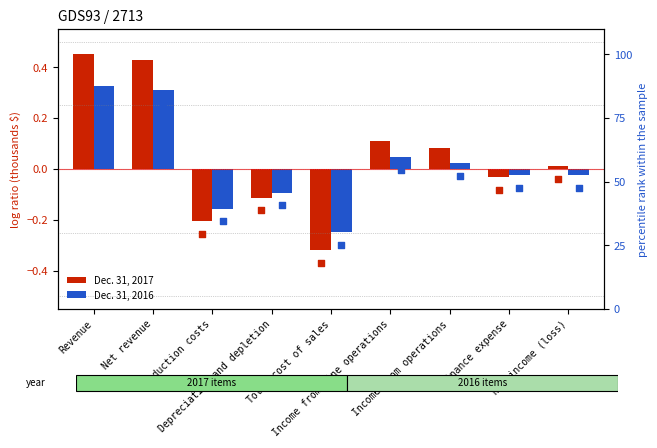

Which series has the widest spread of Y values?

Dec. 31, 2017 pct